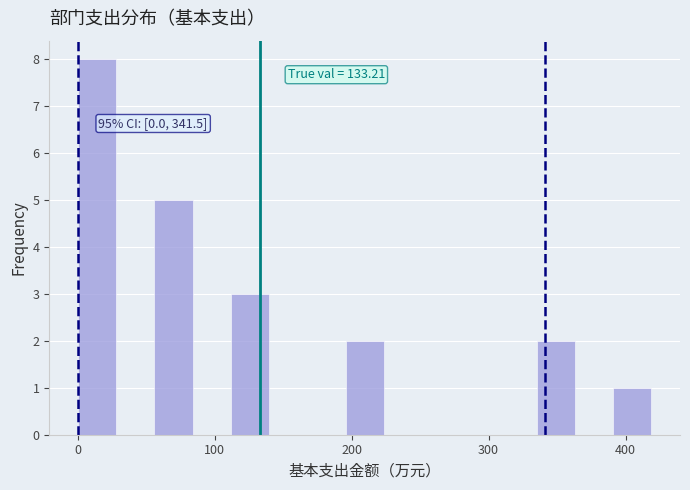

Read against the x-axis, roughly where is the centre of the tallest bar?

10